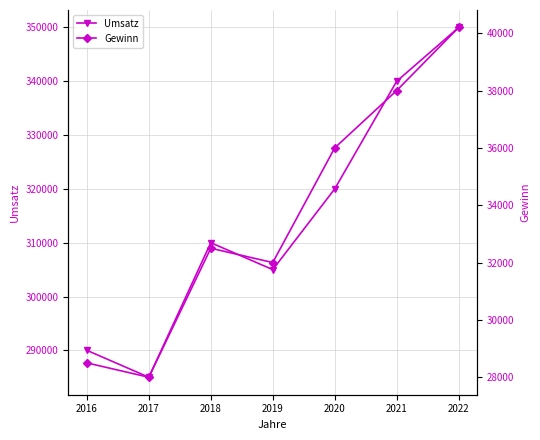

What is the difference between the maximum and minimum values in the Gewinn series?

12200